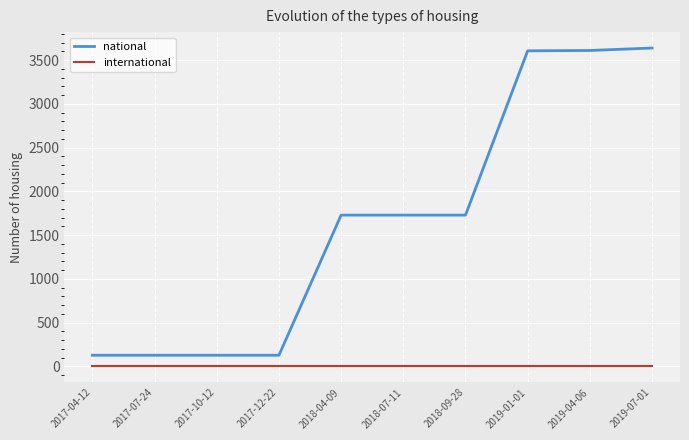

What is the highest value of the national series?

3638